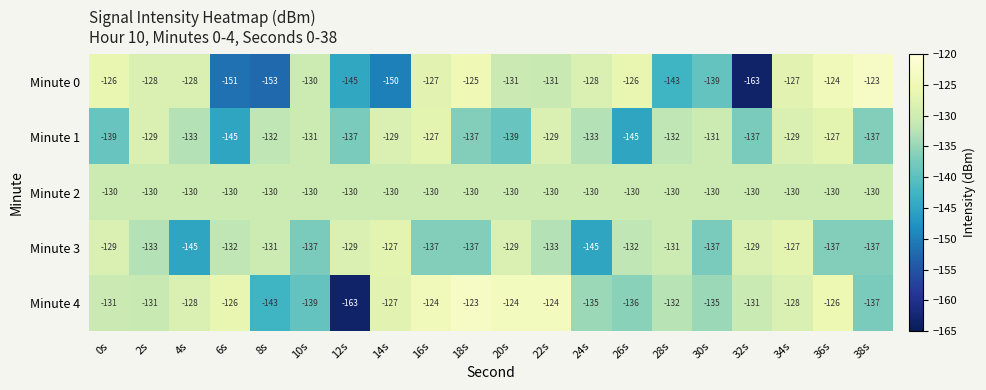

At which label does Minute 3 first exceed -132?

0s